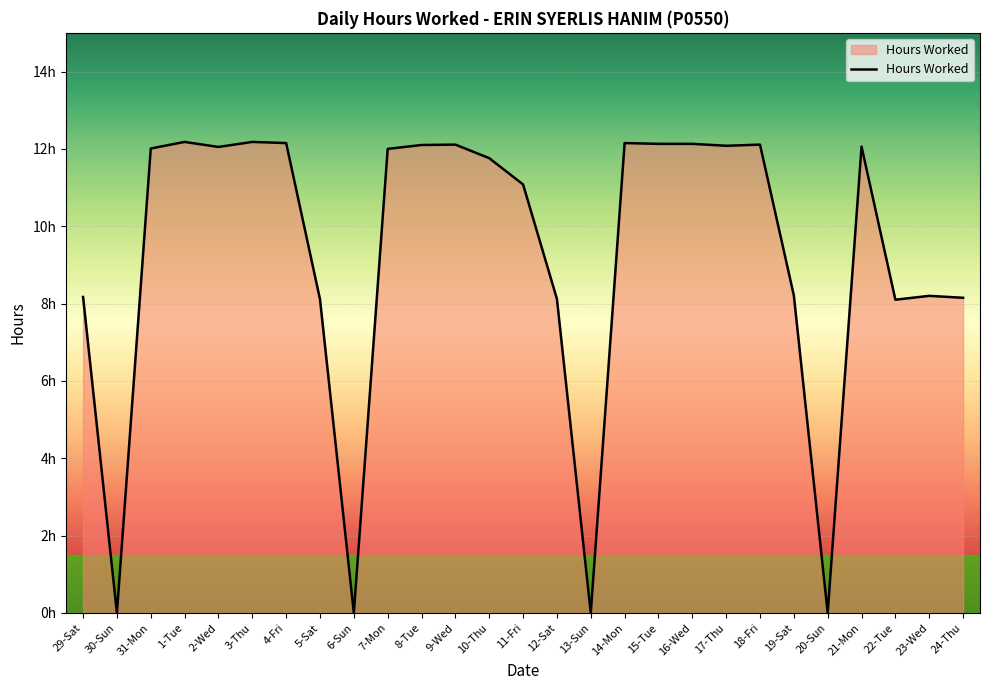

Where is the first local maximum?

1-Tue